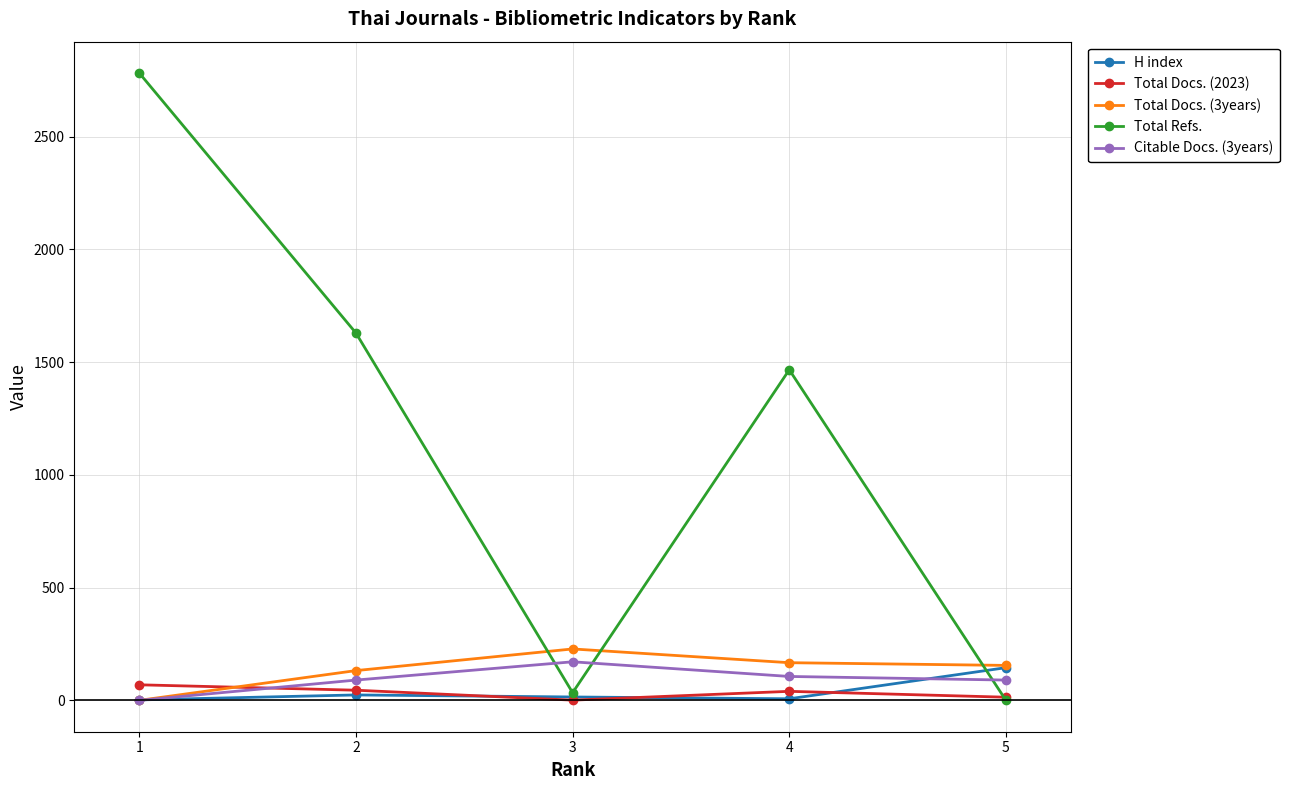

What is the highest value of the H index series?

145